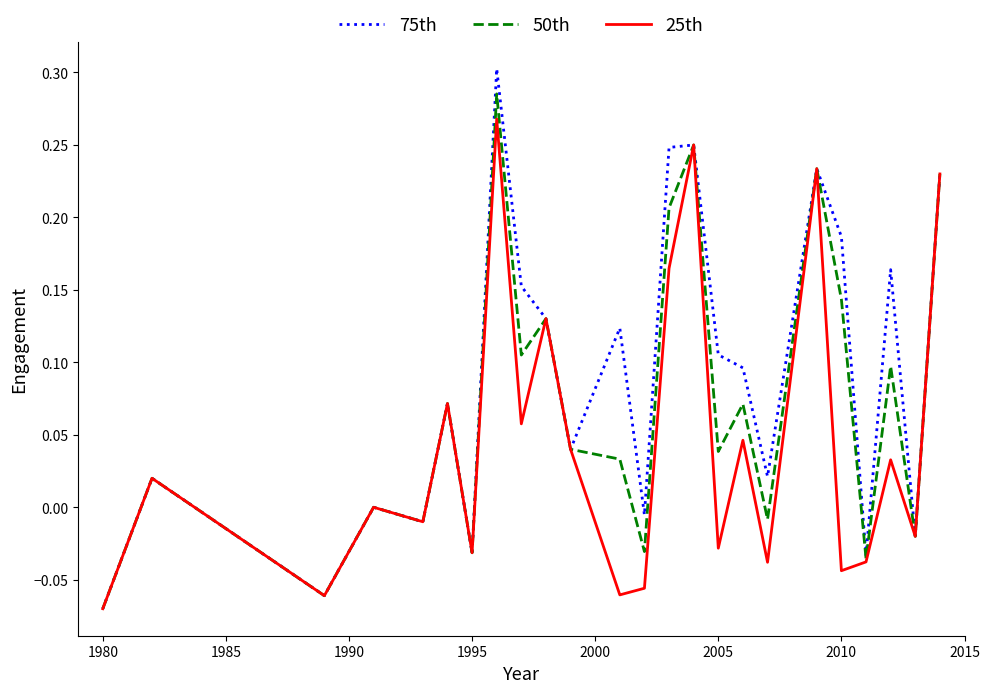

Which series has the widest spread of values?

75th